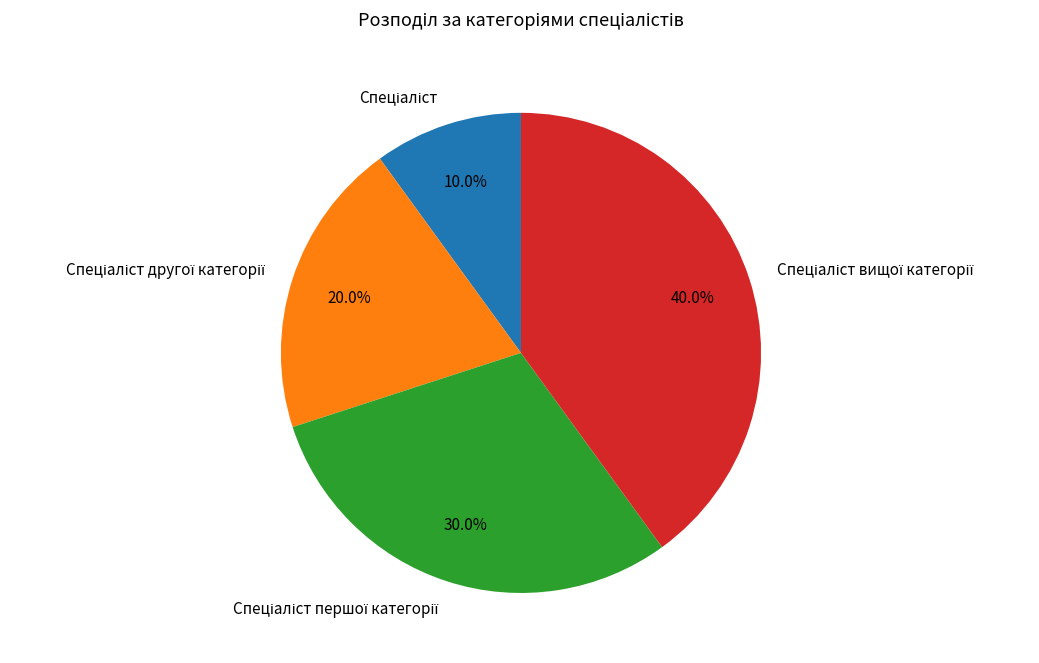

Does any single category account for the majority?

No